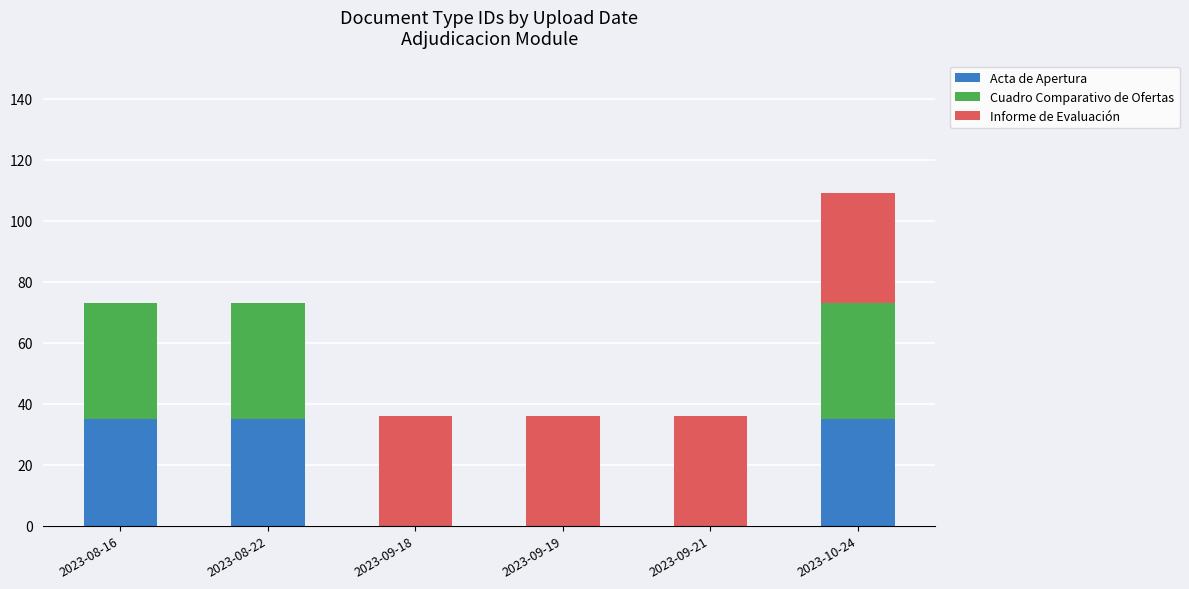

The Acta de Apertura series shows 51 at 2023-10-24. True or false?

False